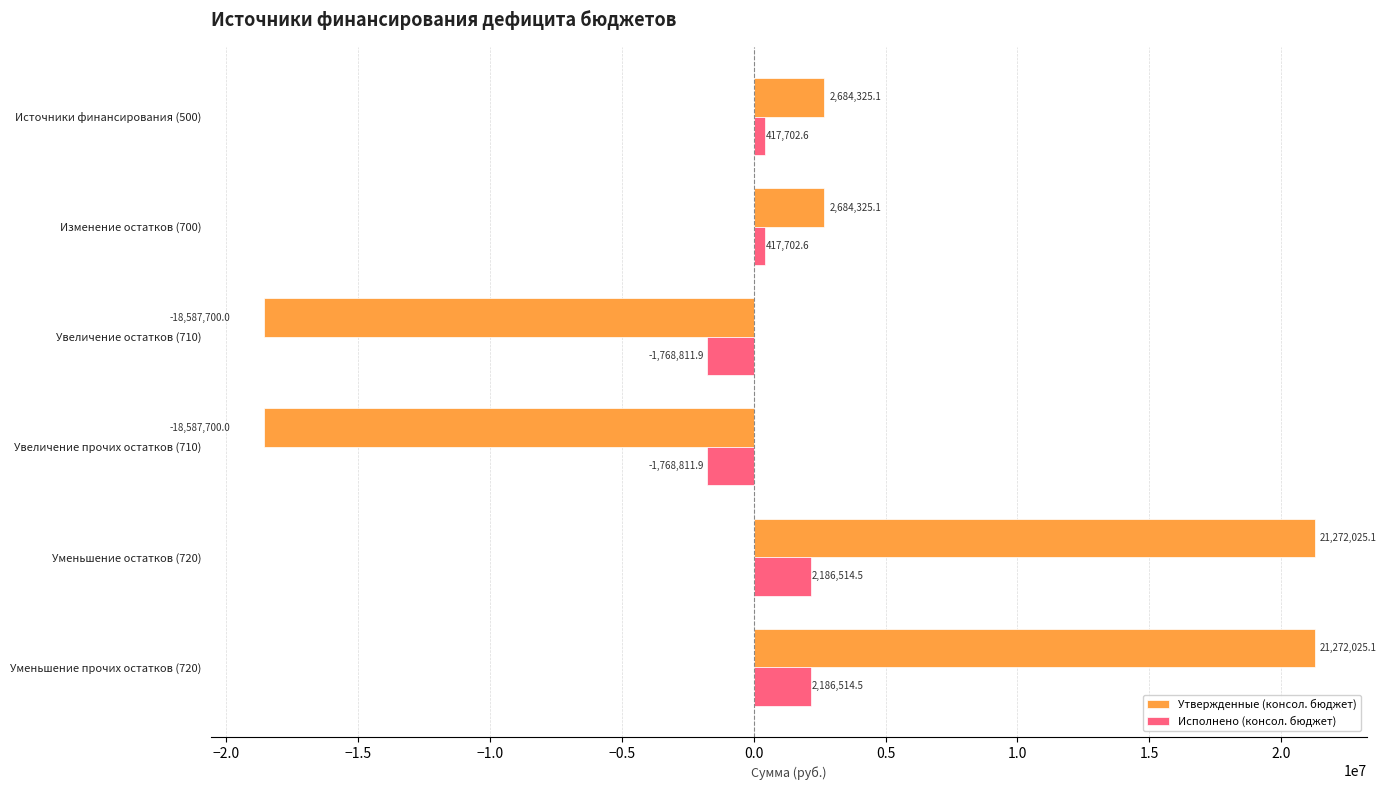

How many positive values does the Исполнено (консол. бюджет) series have?

4